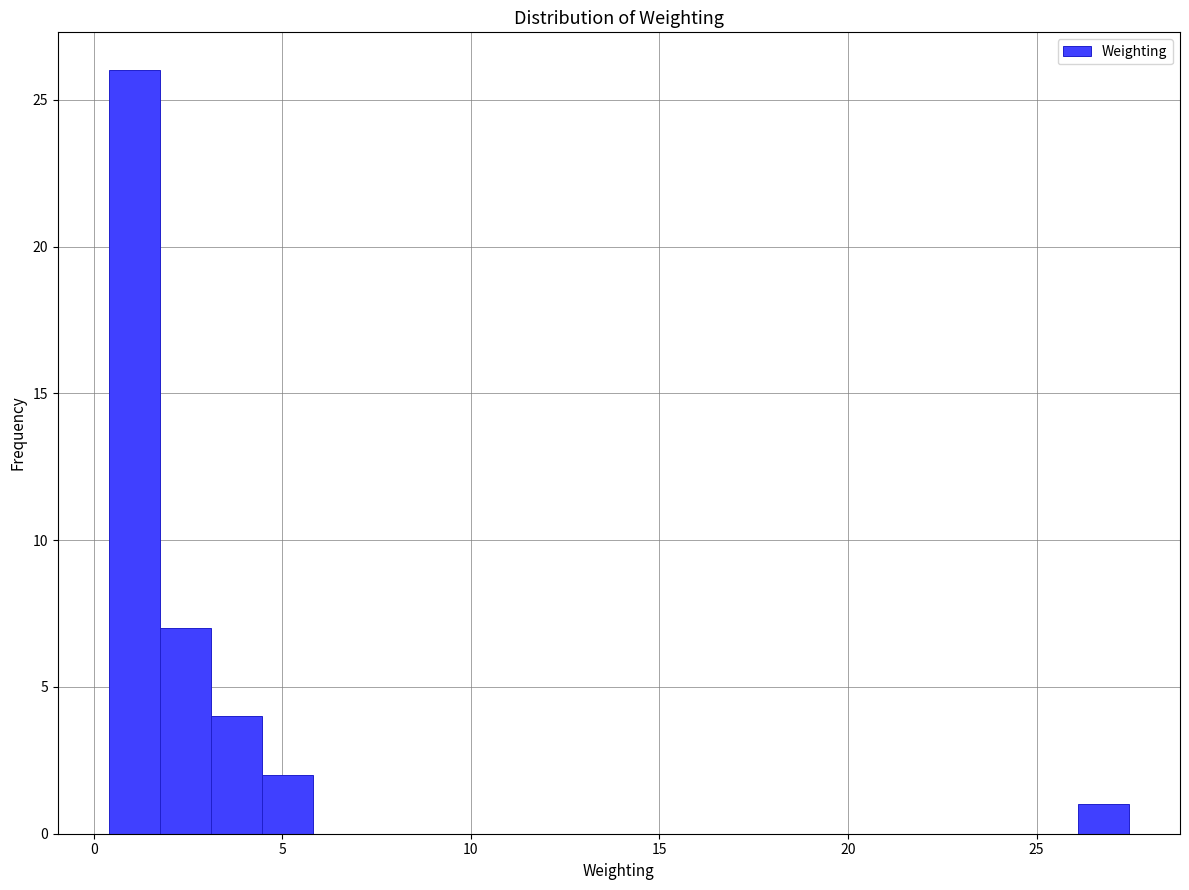

Around what value on the x-axis is the tallest bar? Give the approximate position of its centre, as read against the axis.

1.0